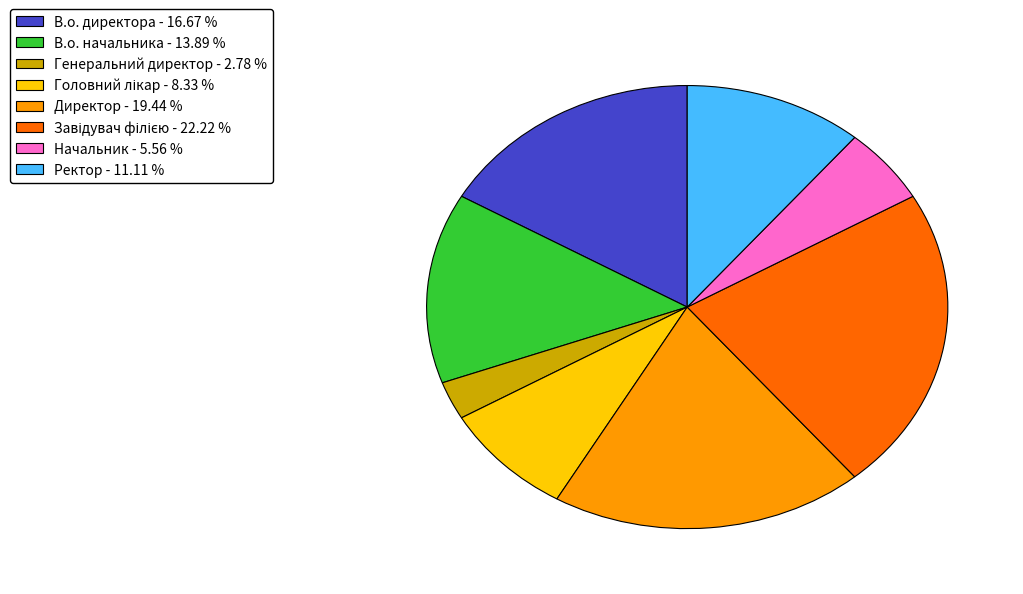

Which has a higher value, В.о. начальника or Директор?

Директор